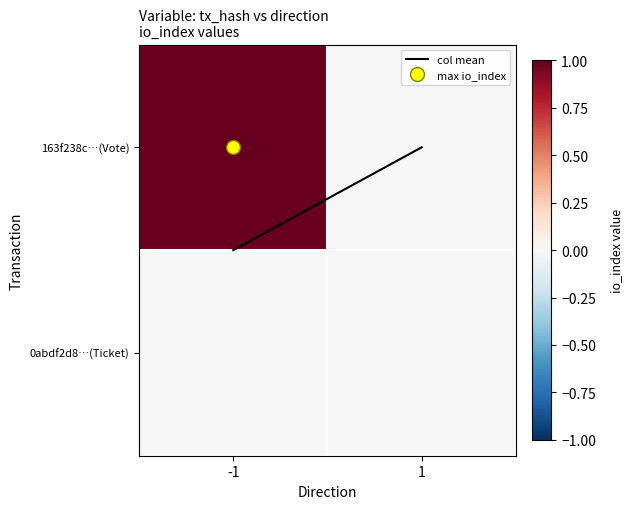

At which category is the sum across all series the highest?

-1